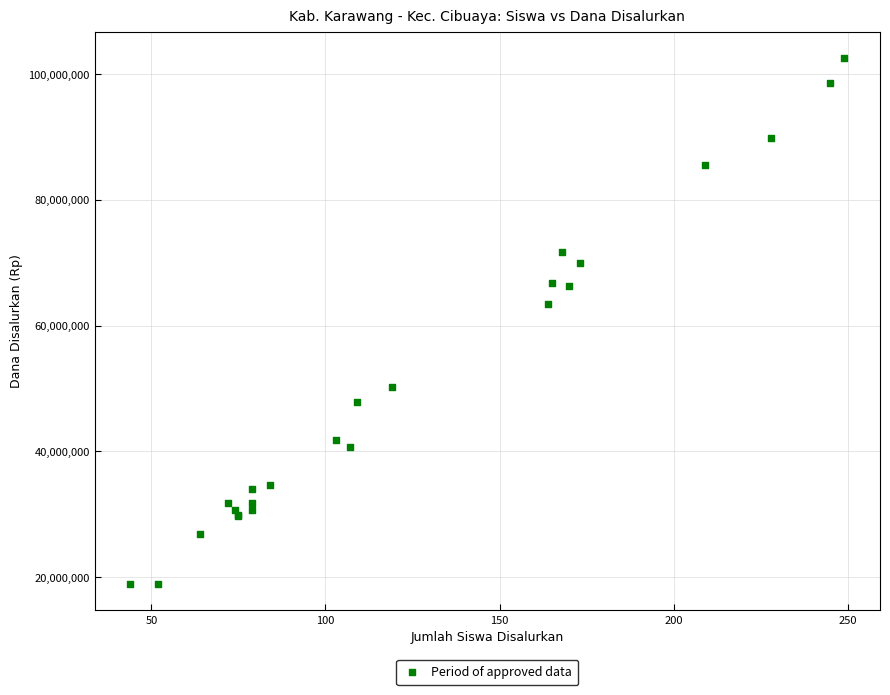

What Y value in the scatter plot is closest to 60750000?

63450000